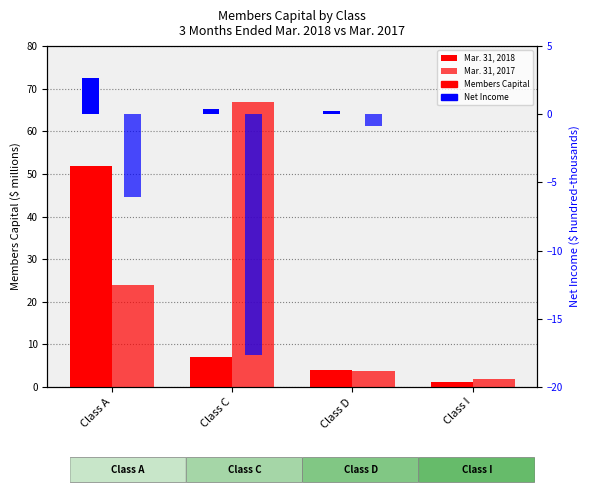

Rank the series by their average value, from highest to lowest.

Mar. 31, 2017, Mar. 31, 2018, Net Income 2018, Net Income 2017